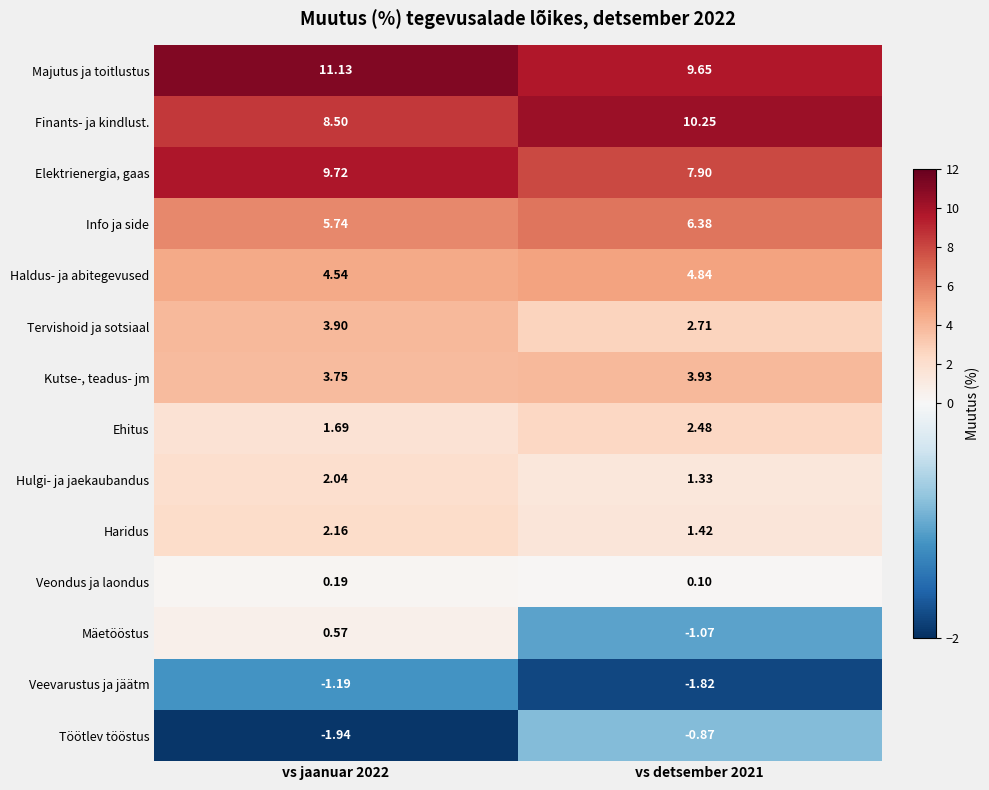

What is the difference between the highest and lowest values at vs detsember 2021?

12.1